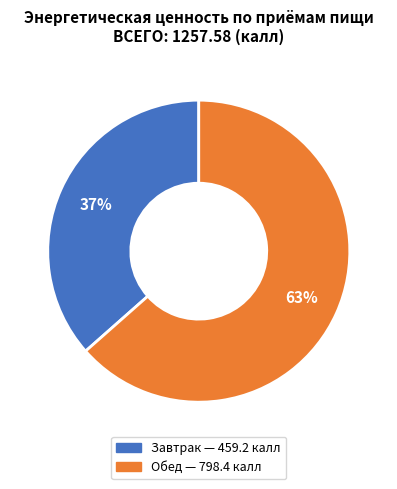

Is the sum of Обед and Завтрак greater than half?

Yes